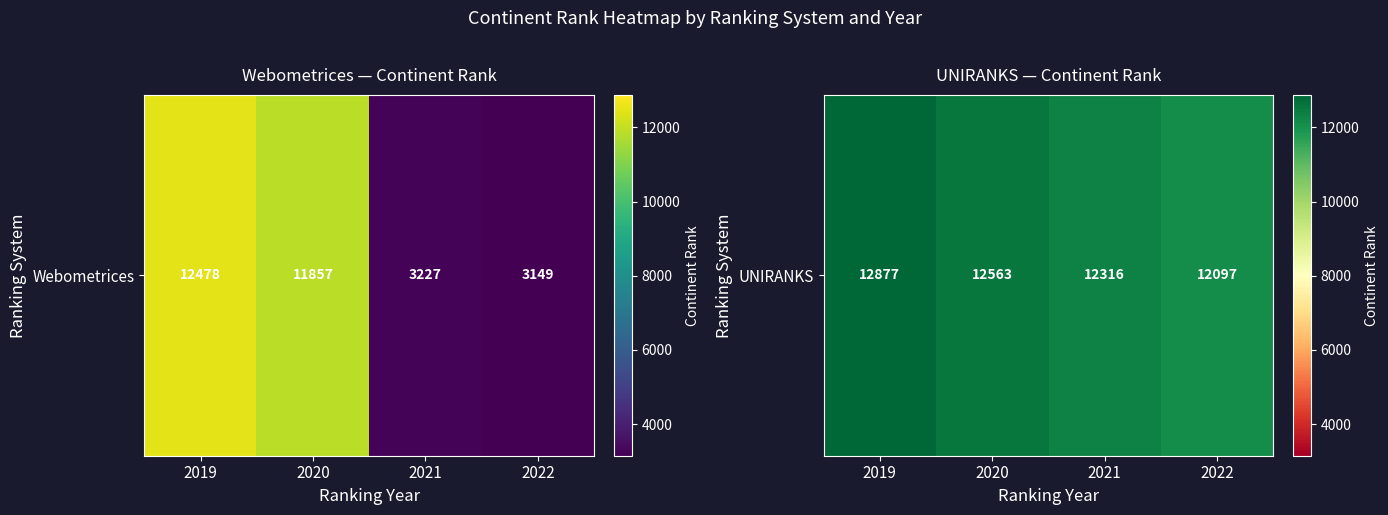

What is the difference between the values at 2022 and 2021?

219